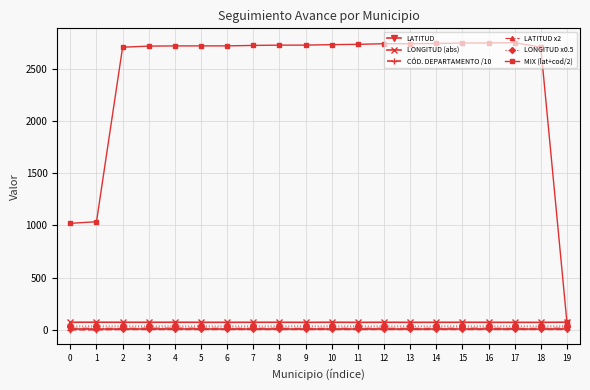

What is the maximum value for LONGITUD (abs)?

73.9